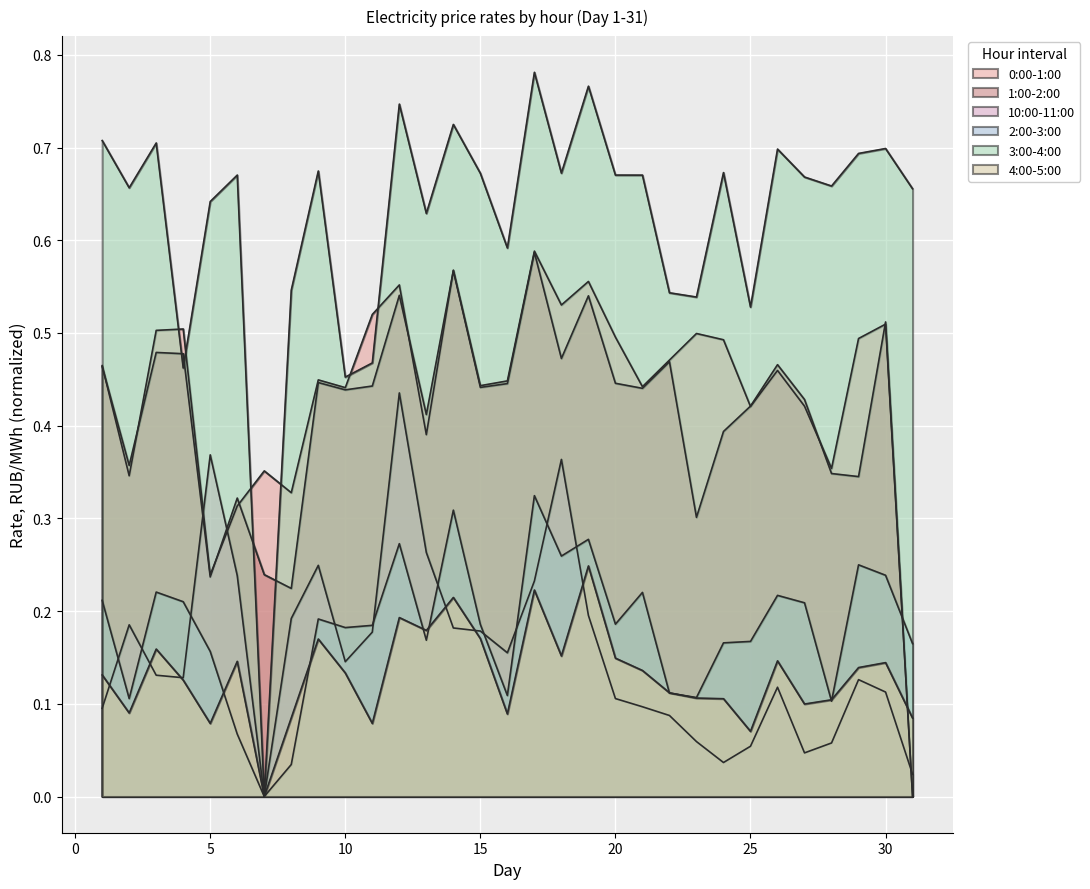

Is it true that 4:00-5:00 equals 0.3 at 3?

False